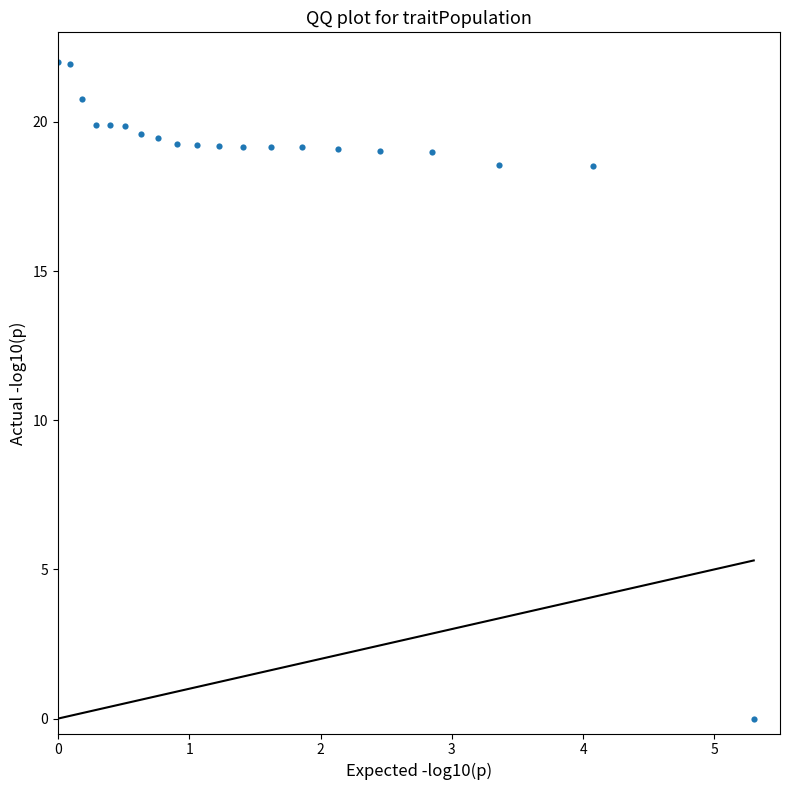

What is the range of Y values (max minus min)?

22.0